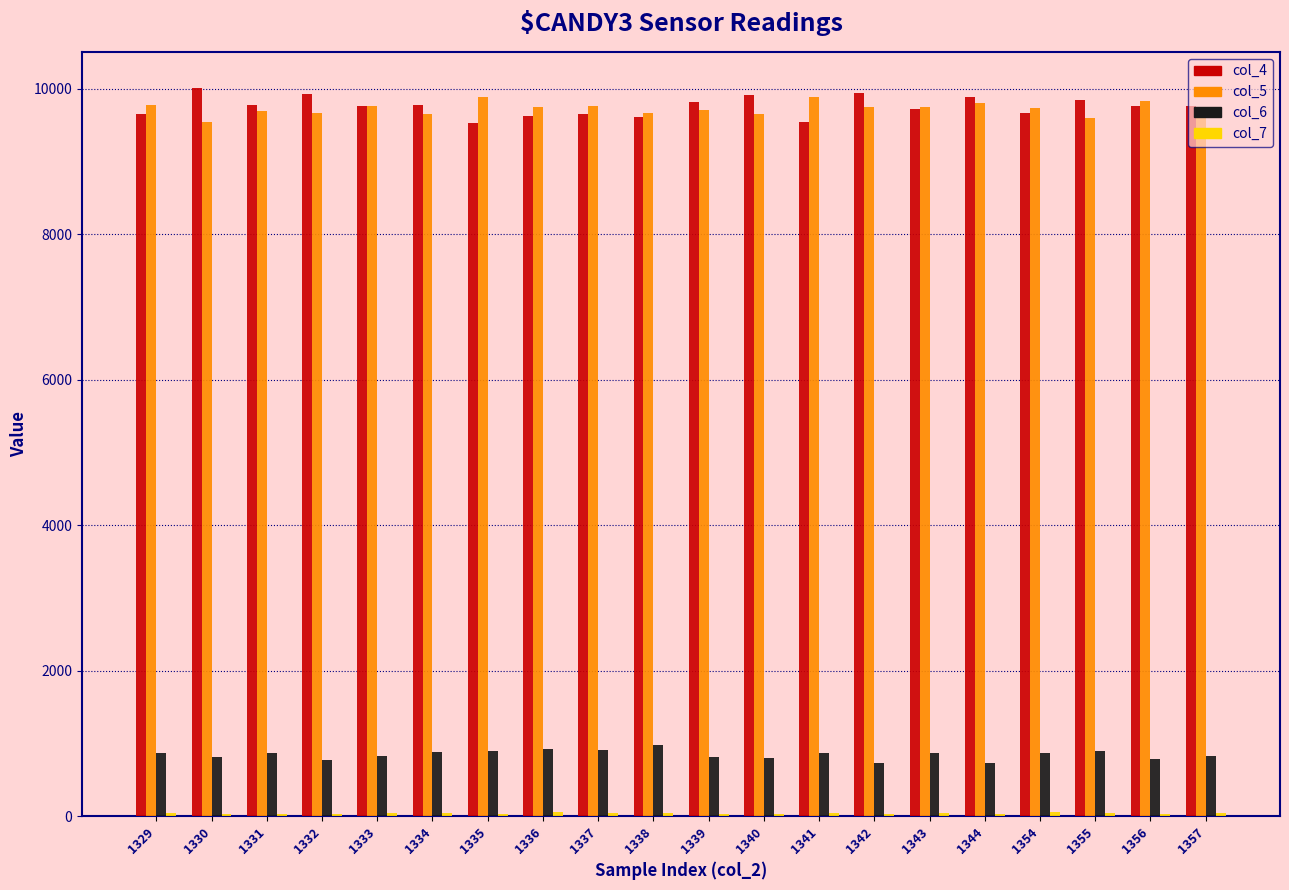

At which label does col_6 first exceed 869?

1329